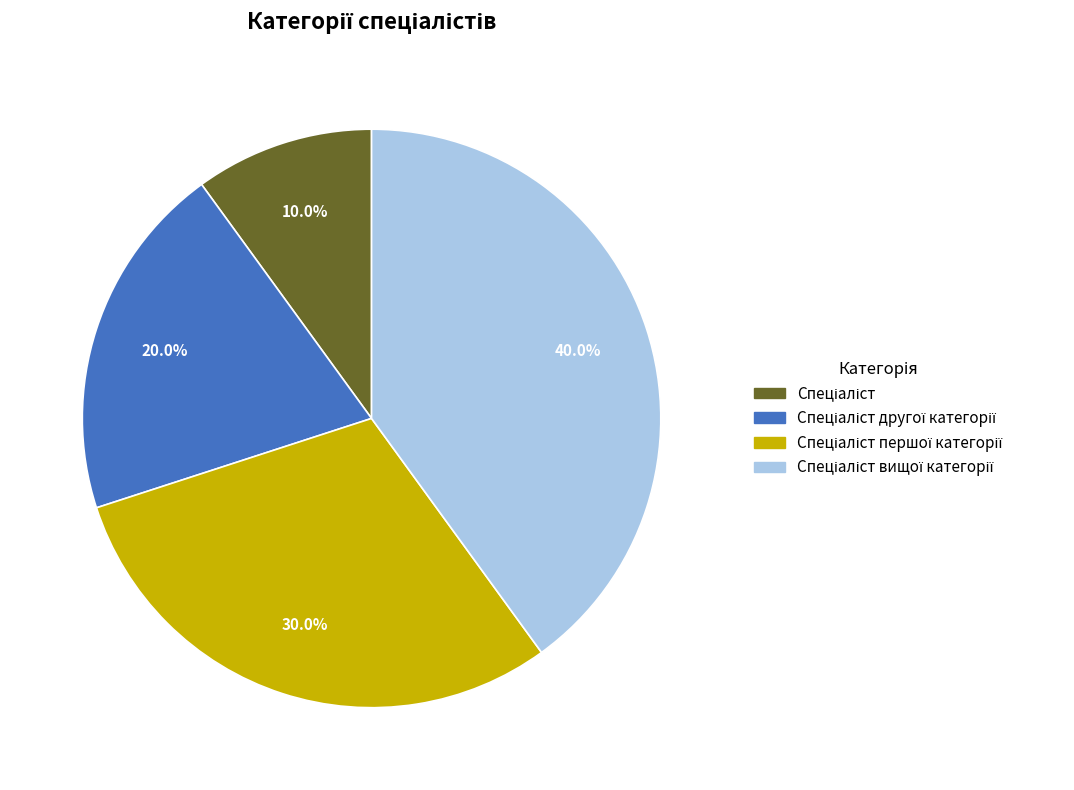

Is there any slice that represents more than half of the pie?

No